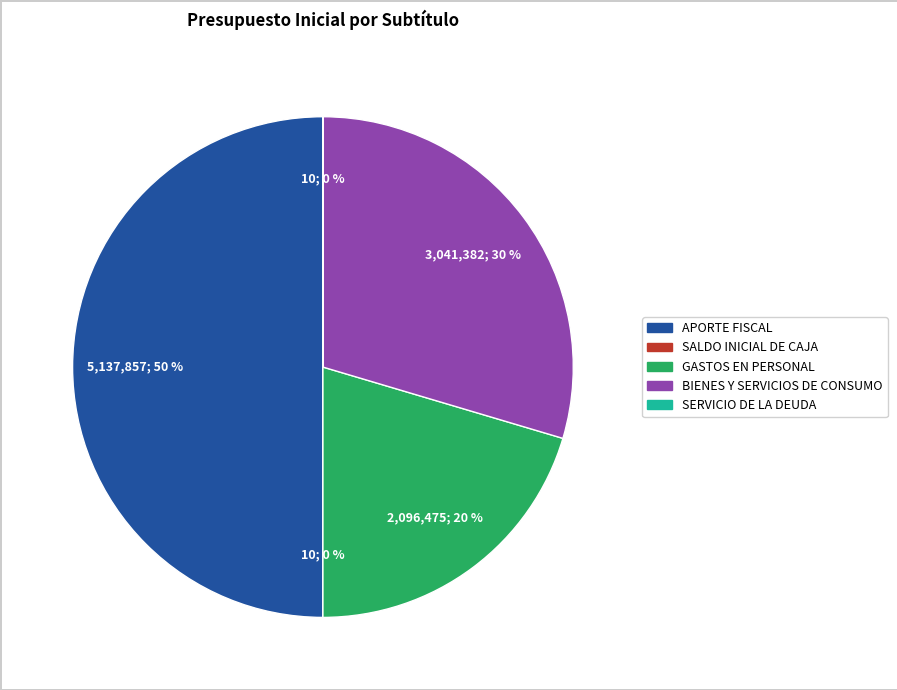

Is GASTOS EN PERSONAL the majority of the pie?

No